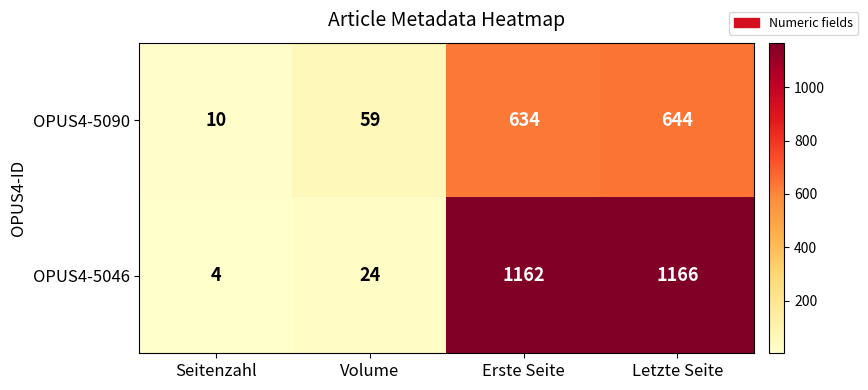

Is it true that OPUS4-5046 equals 13 at Volume?

False